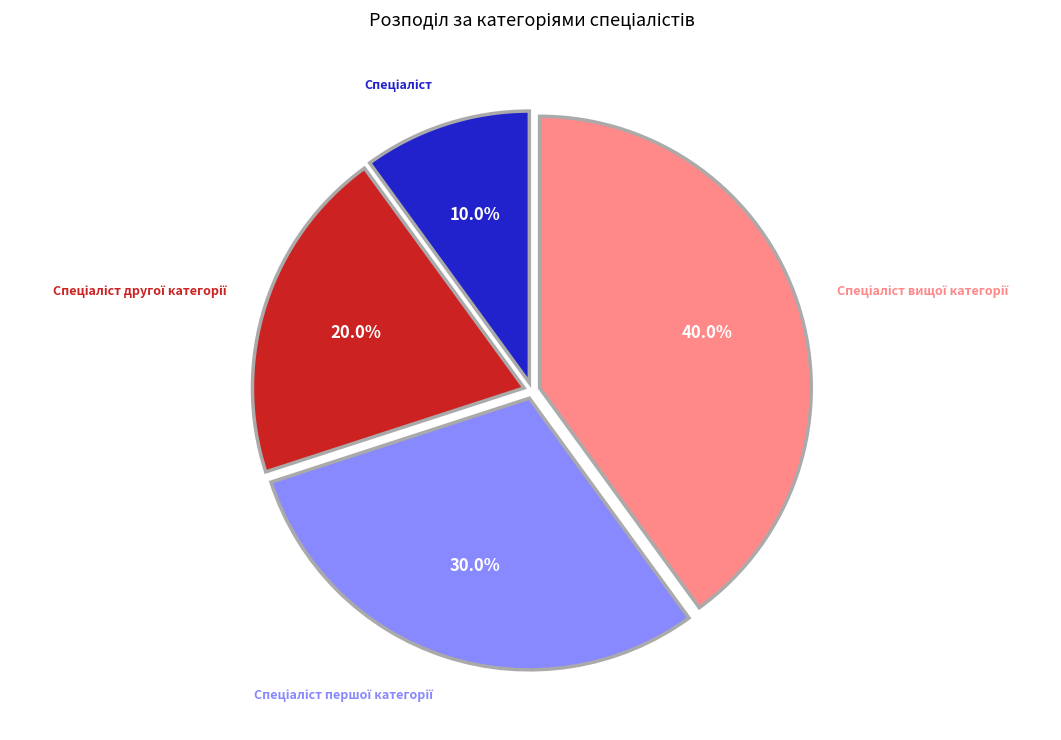

Does any single category account for the majority?

No